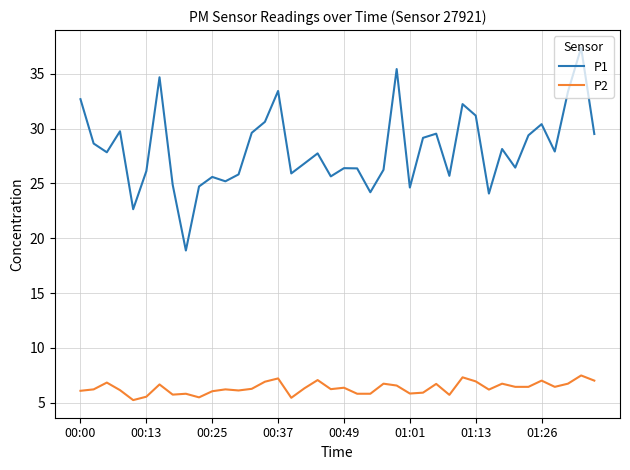

Rank the series by their maximum value, from highest to lowest.

P1, P2